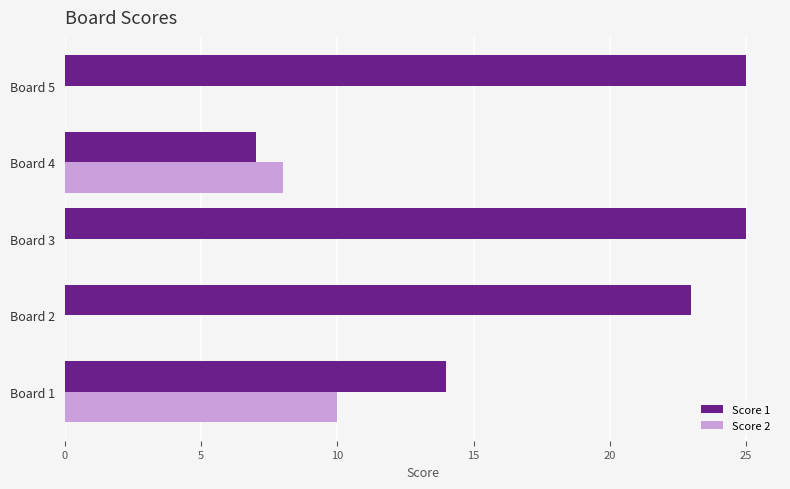

Is the value of Score 1 at Board 5 greater than the value of Score 2 at Board 2?

Yes